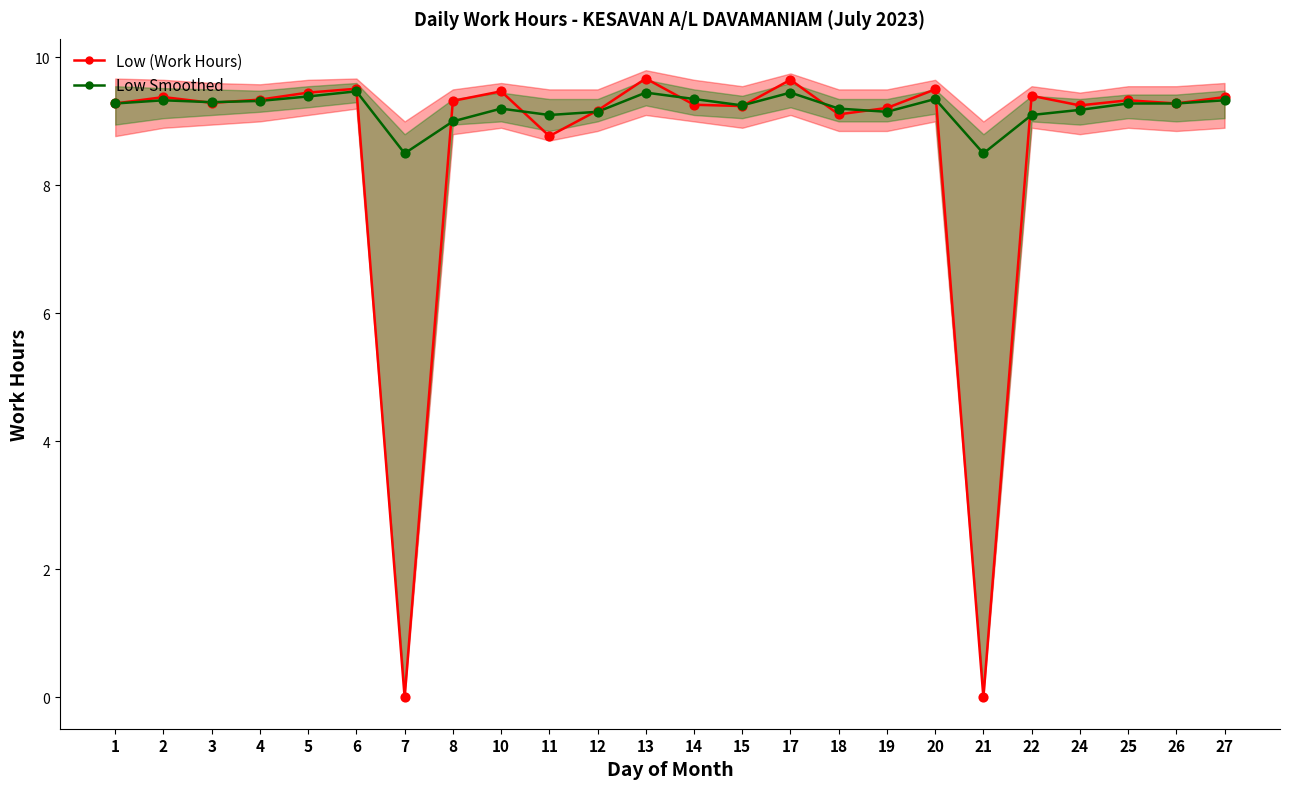

At which category is the sum across all series the highest?

13